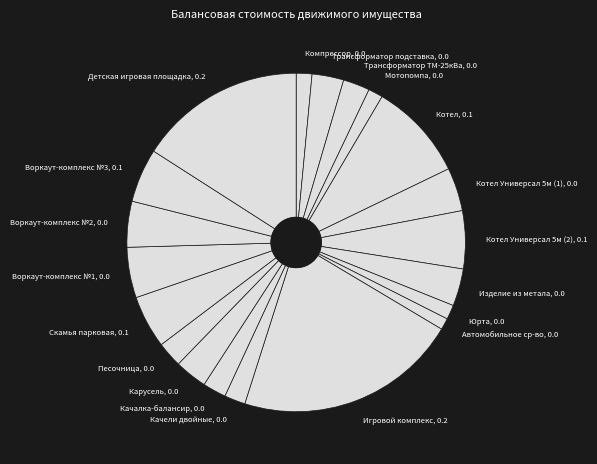

Which slice is the largest?

Игровой комплекс, 0.2